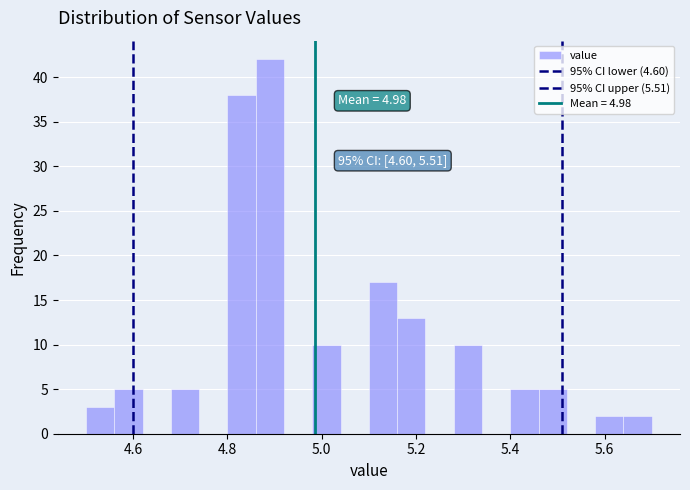

Around what value on the x-axis is the tallest bar? Give the approximate position of its centre, as read against the axis.

4.90